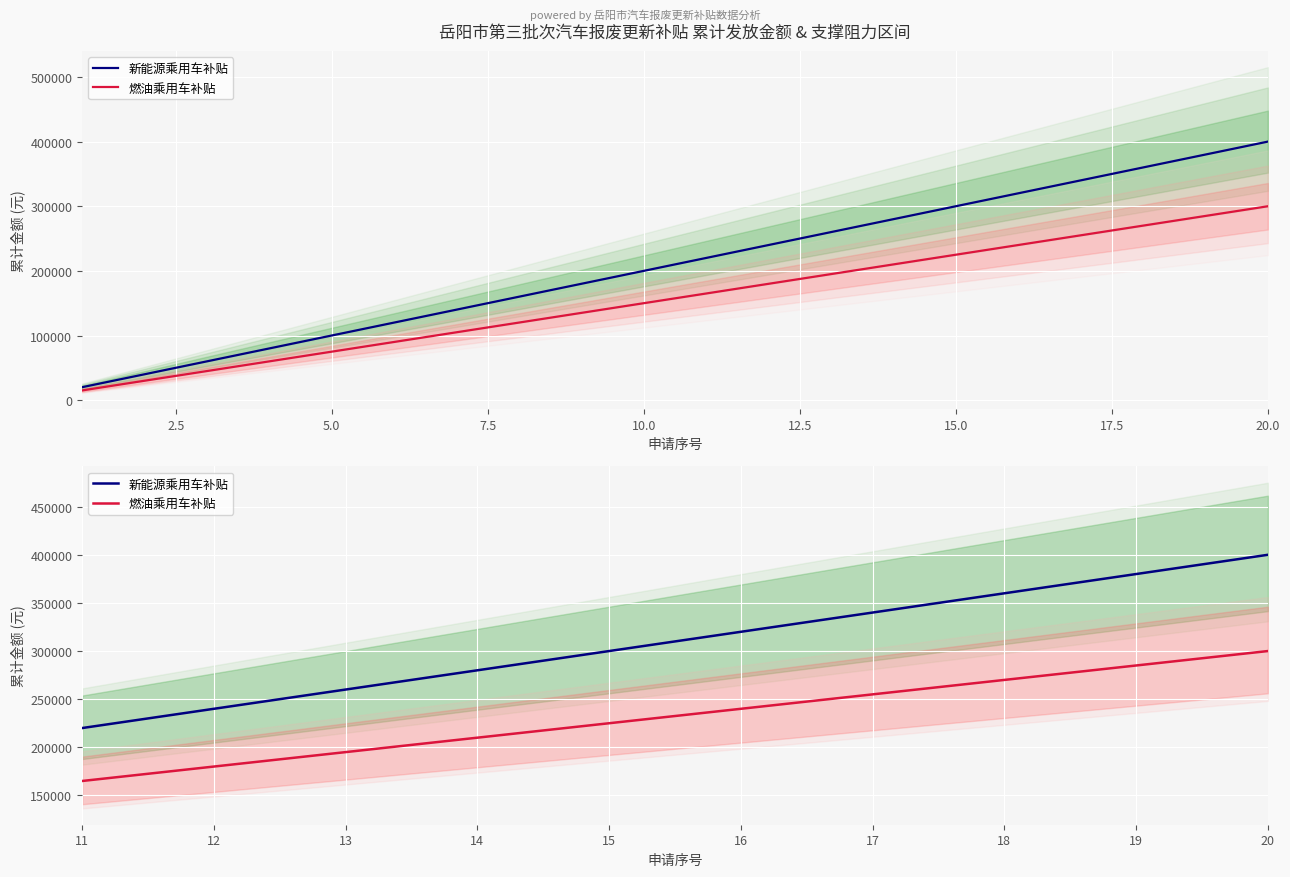

Reading right to left, what are all the values shown in this chart?

新能源乘用车补贴: 400000	380000	360000	340000	320000	300000	280000	260000	240000	220000
燃油乘用车补贴: 300000	285000	270000	255000	240000	225000	210000	195000	180000	165000